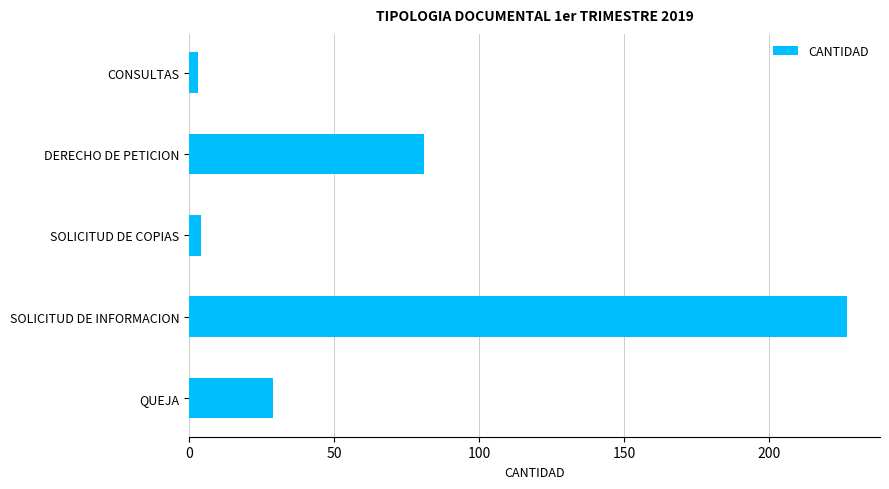

Count the number of data series in this chart.

1